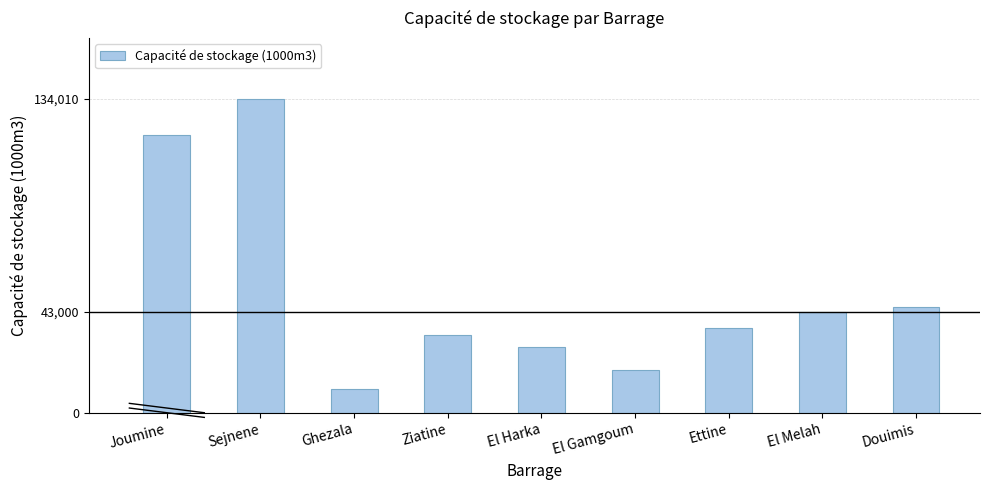

Rank the categories by value from highest to lowest.

Sejnene, Joumine, Douimis, El Melah, Ettine, Ziatine, El Harka, El Gamgoum, Ghezala